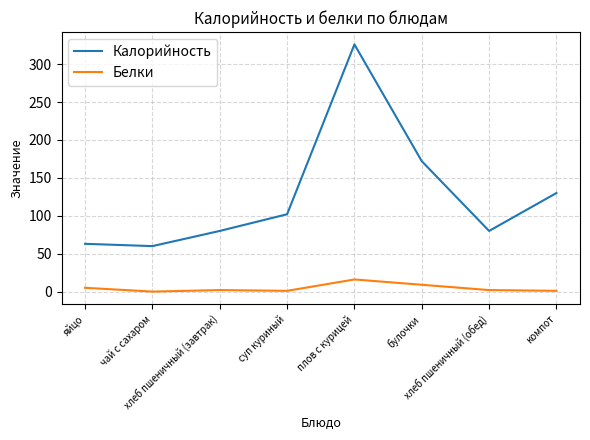

Is it true that Белки equals 9 at булочки?

True